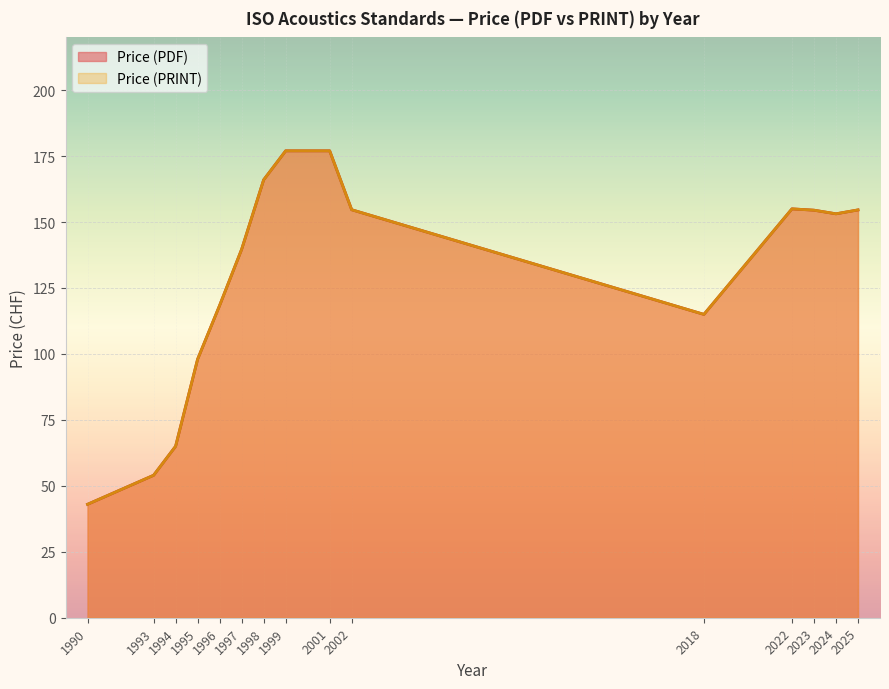

Which series has the largest range (max minus min)?

Price (PDF)